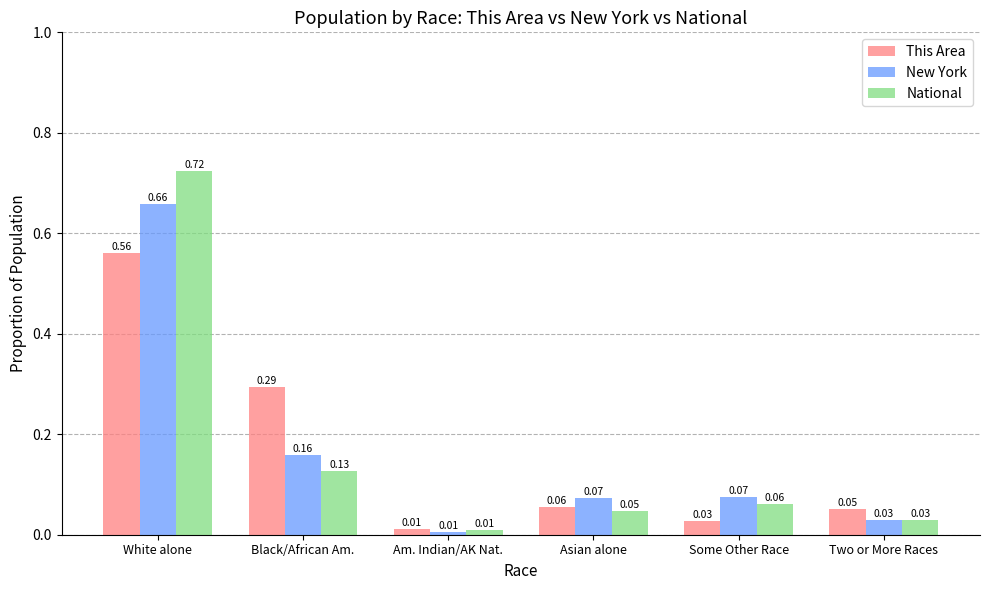

What is the sum of all National values?

1.0